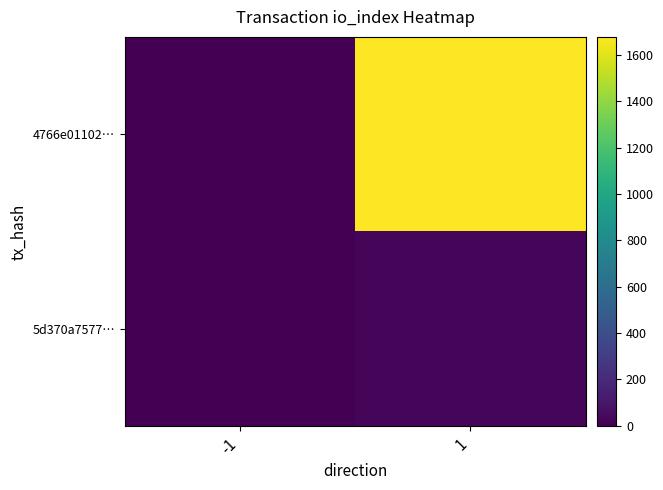

At 1, list the series in order from largest to smallest.

4766e01102…, 5d370a7577…